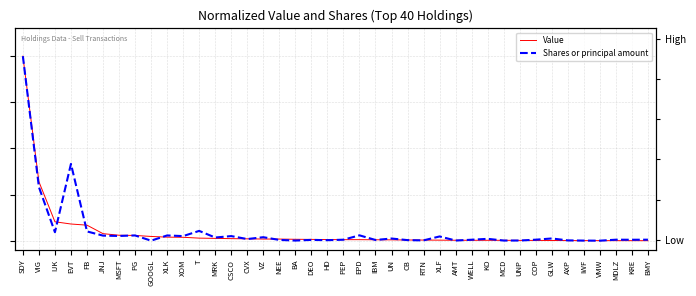

What is the average value of the Shares or principal amount series?

0.1